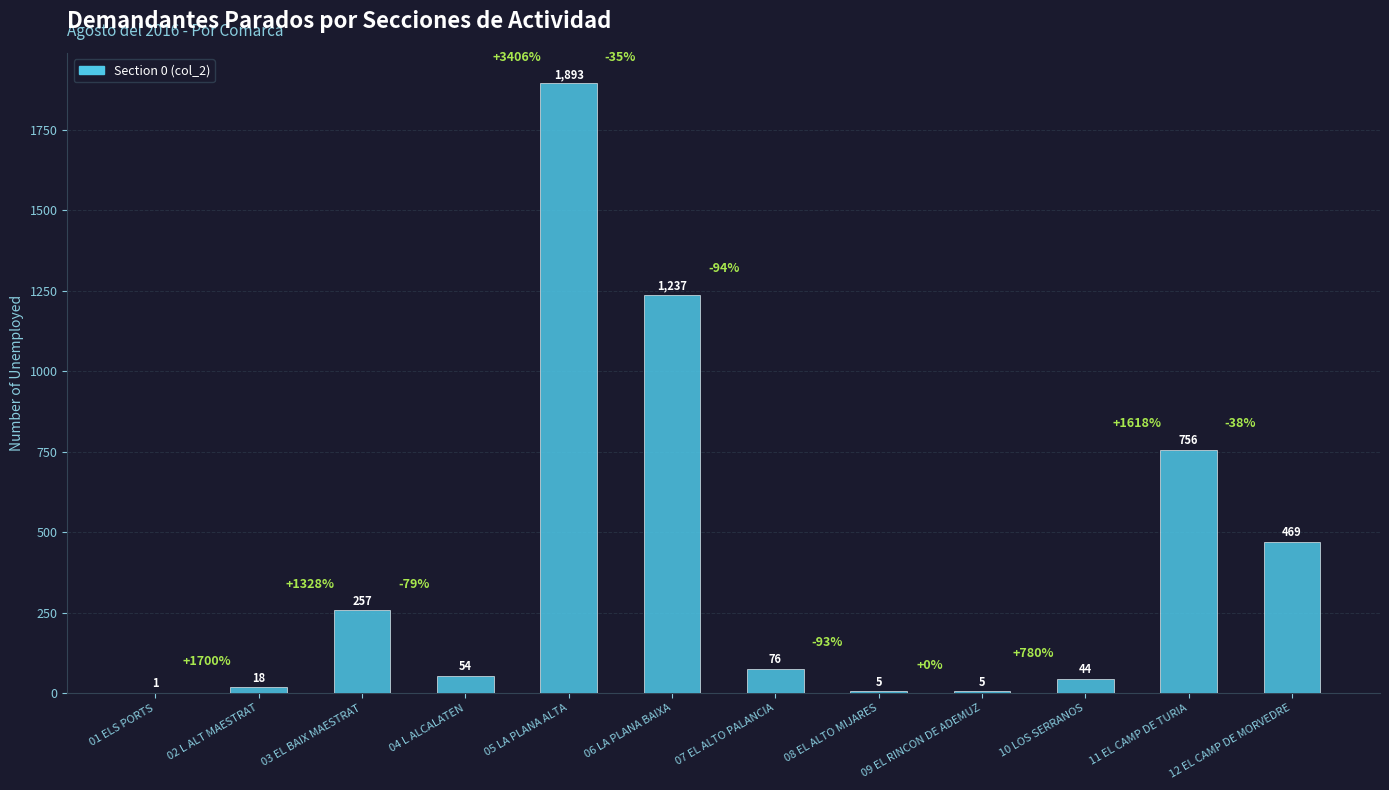

Where does the data first go above 76?

03 EL BAIX MAESTRAT